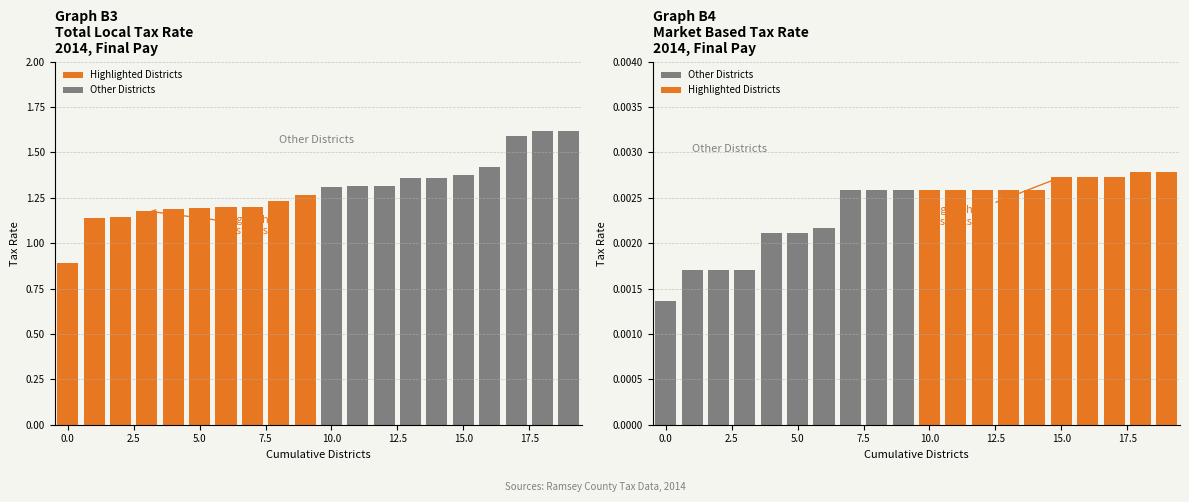

Is it true that Highlighted Districts equals 0.0 at 5.0?

False